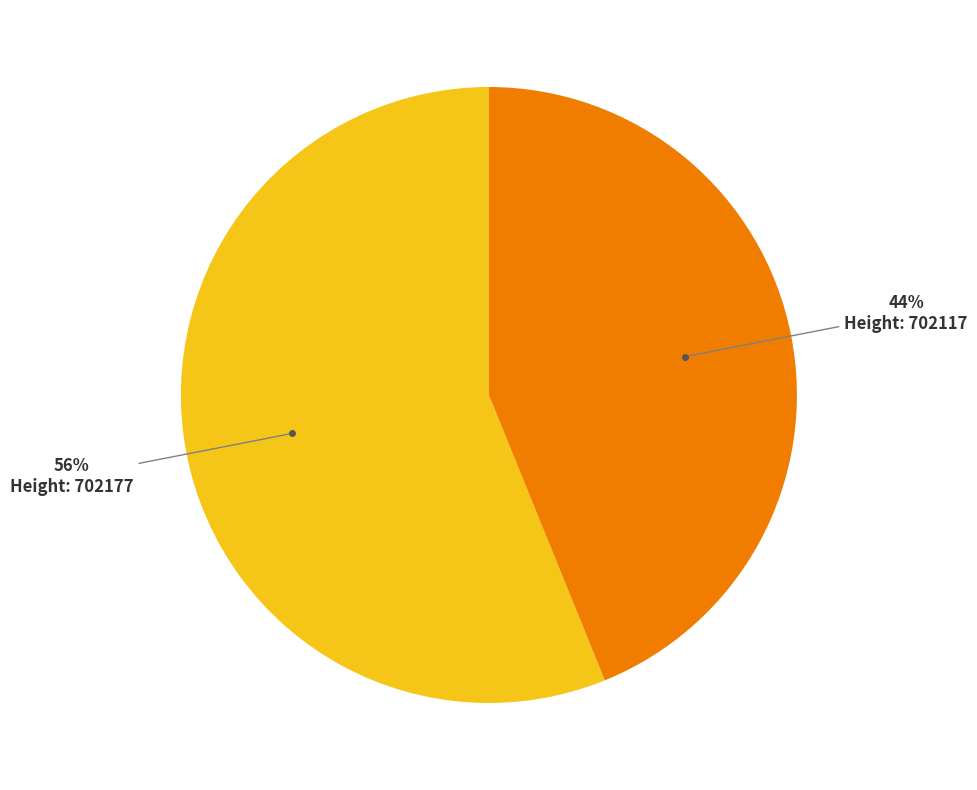

How many slices are in this pie chart?

2